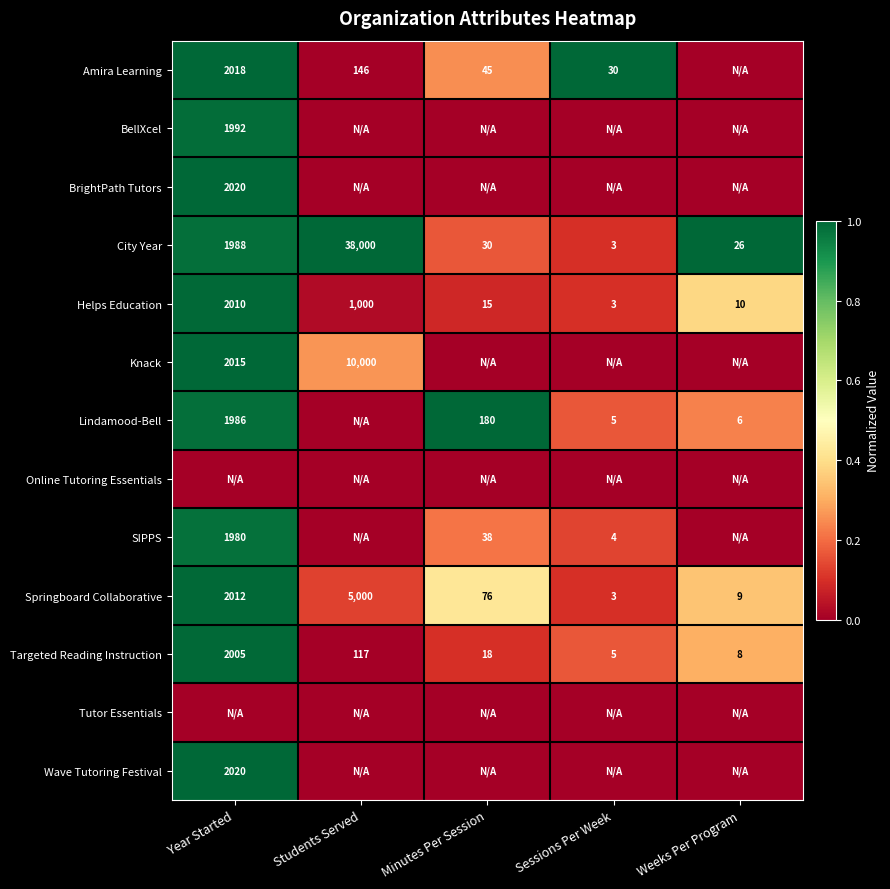

How many categories are shown in the chart?

5